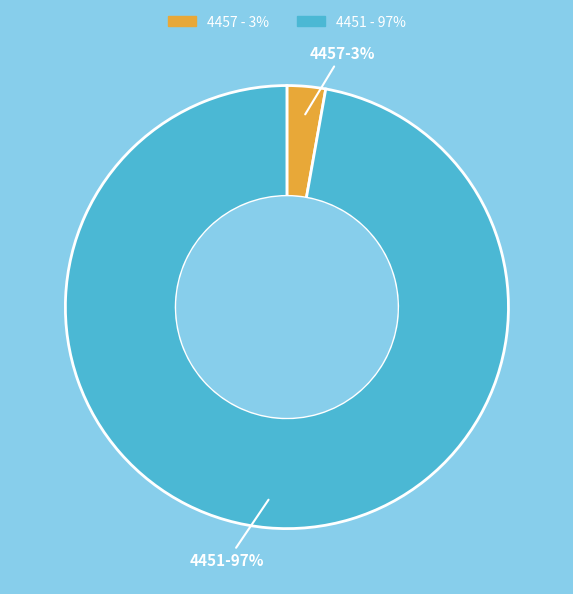

How many segments does this pie chart have?

2